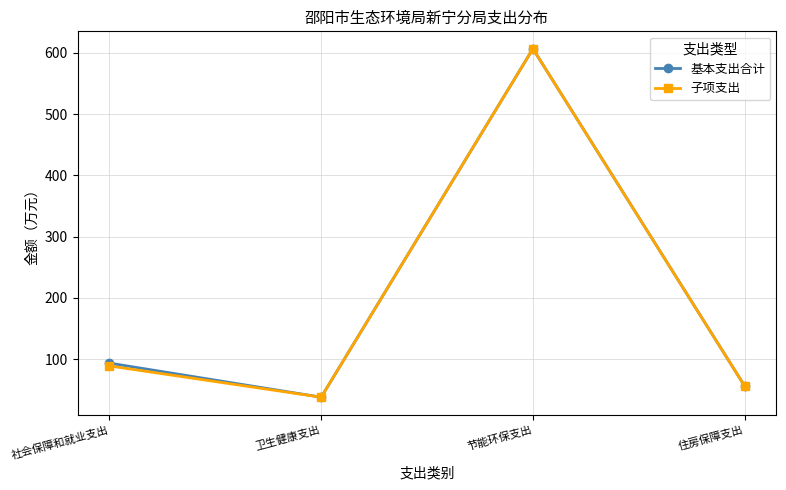

At which category does 子项支出 reach its first local valley?

卫生健康支出